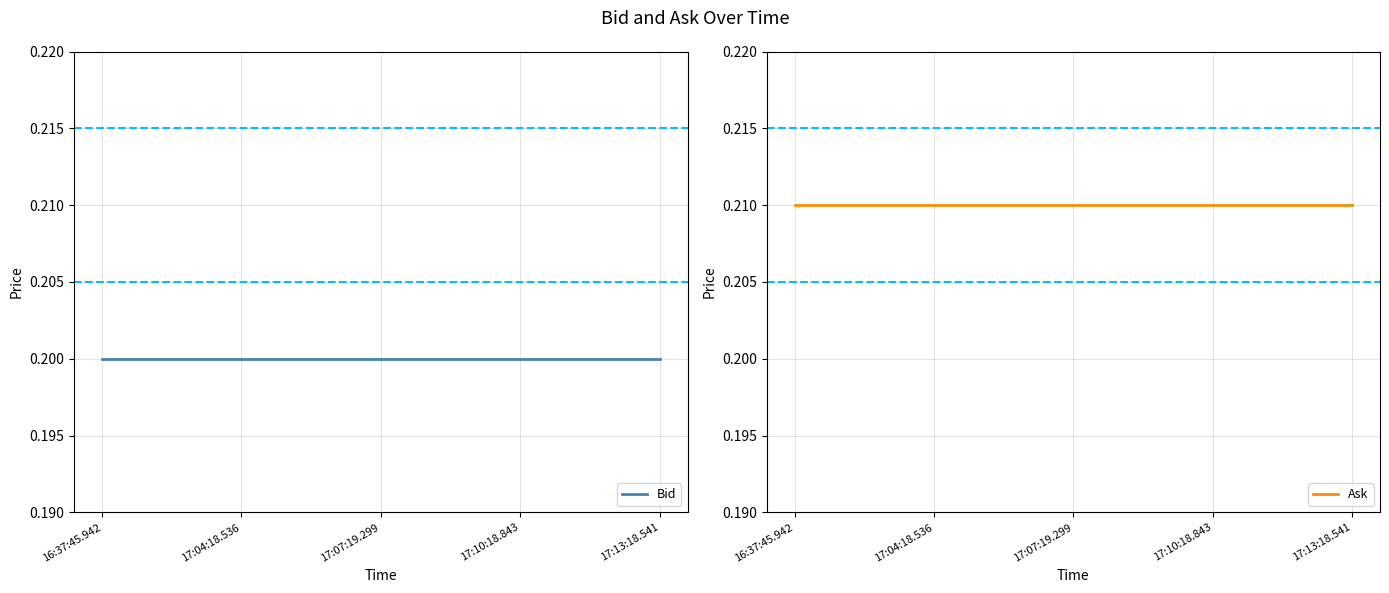

Does the chart have visible grid lines?

Yes